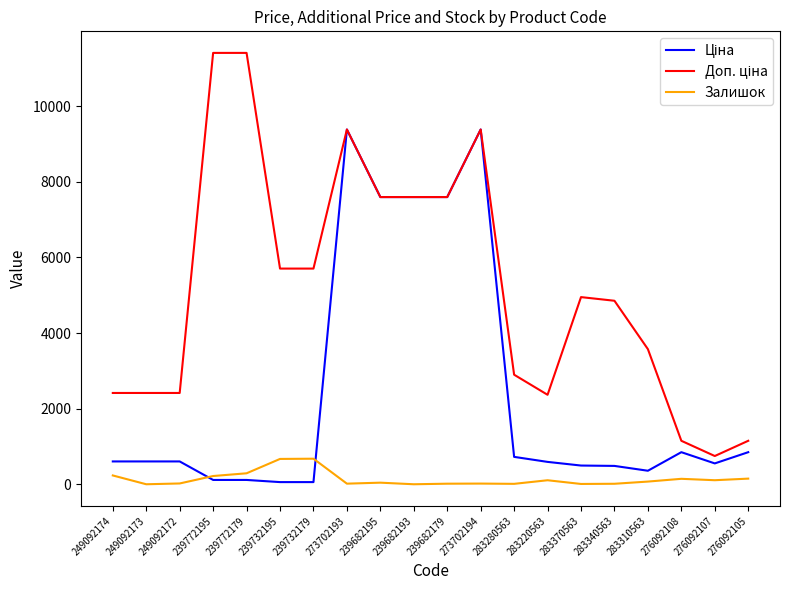

What is the greatest value displayed?

11410.0